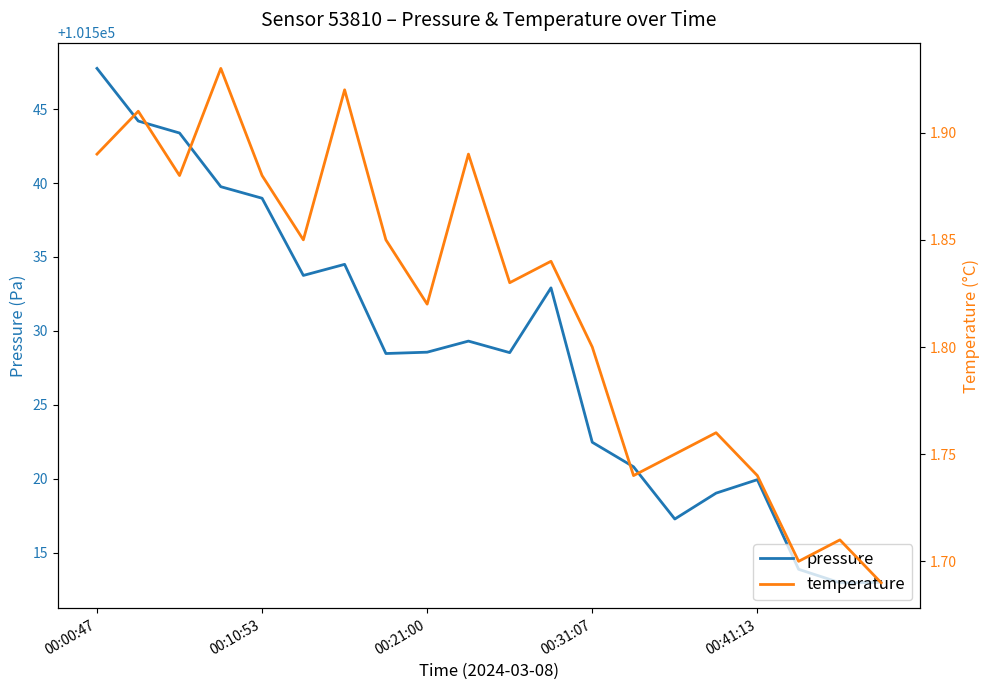

Which label corresponds to the largest value in the chart?

00:00:47